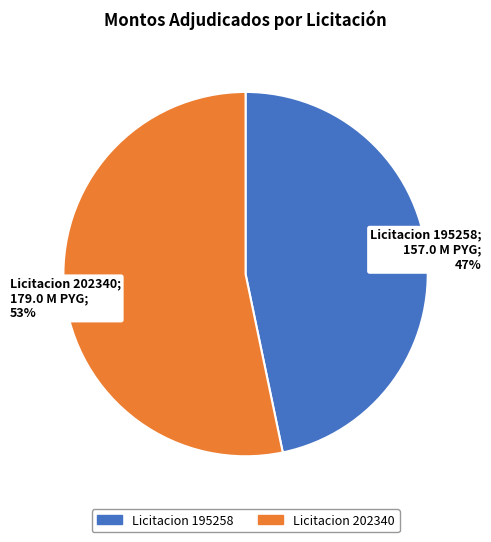

To the nearest percent, what is the average slice percentage?

50%